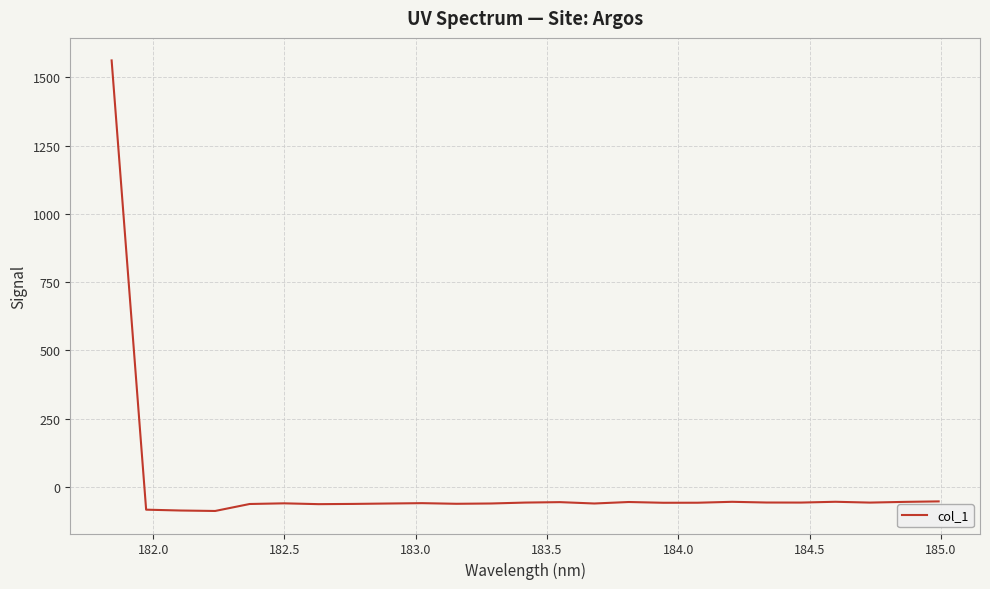

What is the difference between the maximum and minimum values?

1650.5